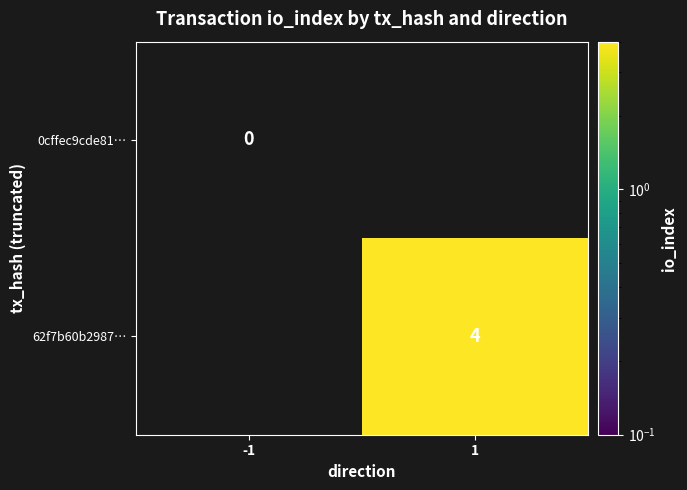

Is the value of 62f7b60b2987… at 1 greater than the value of 0cffec9cde81… at -1?

Yes